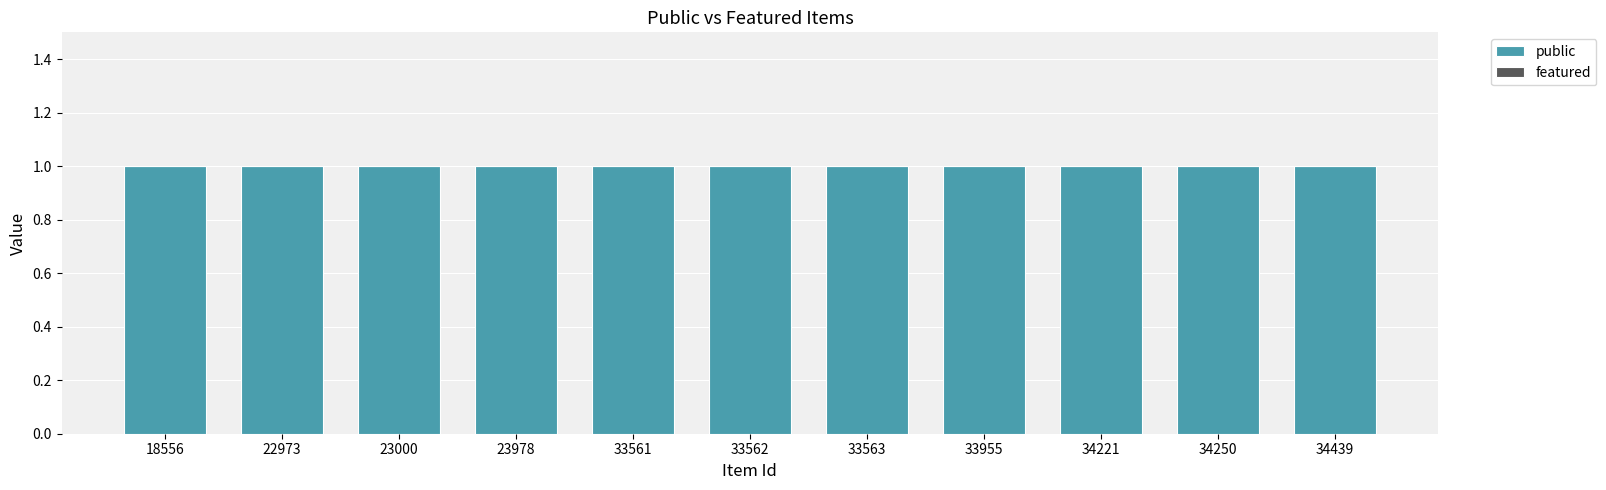

What is the spread (max minus min) of values at 33562?

1